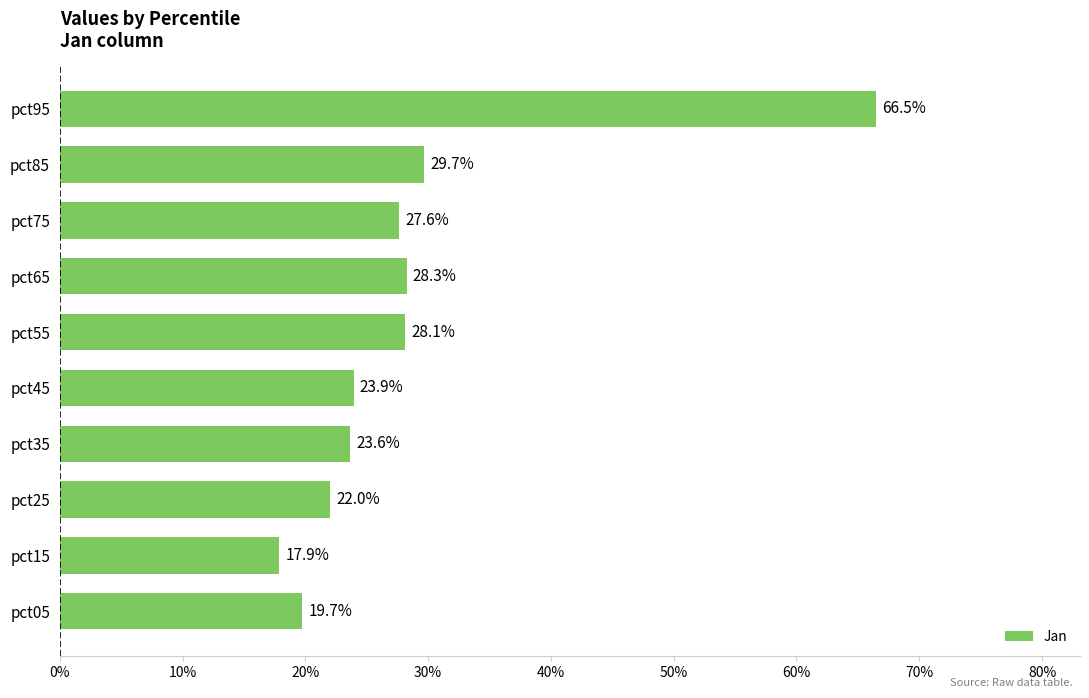

Does the chart contain any negative values?

No